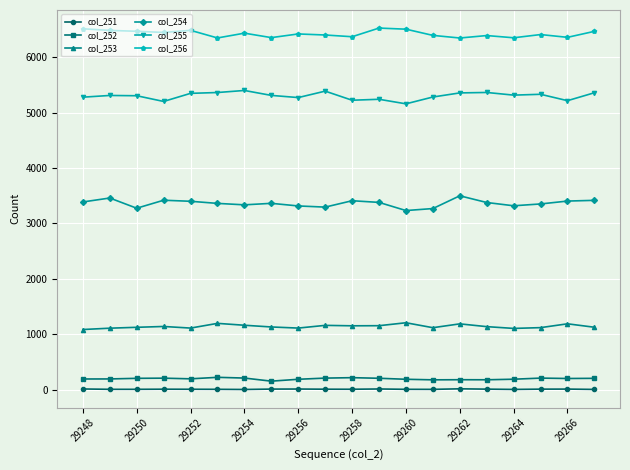

True or false: col_253 and col_255 intersect in this chart.

False